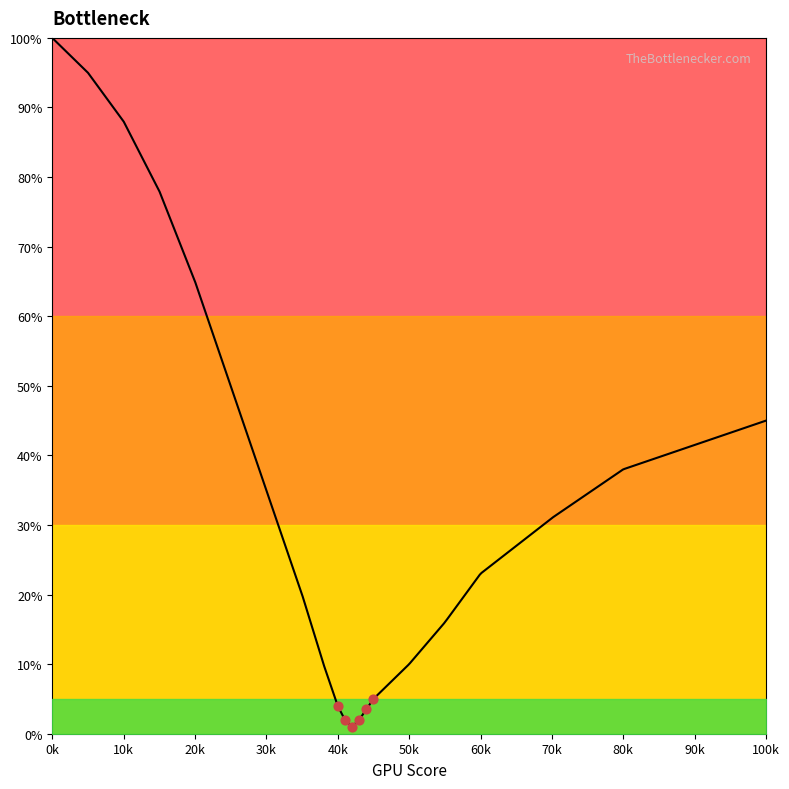

Which has a higher value, 55 or 80?

80